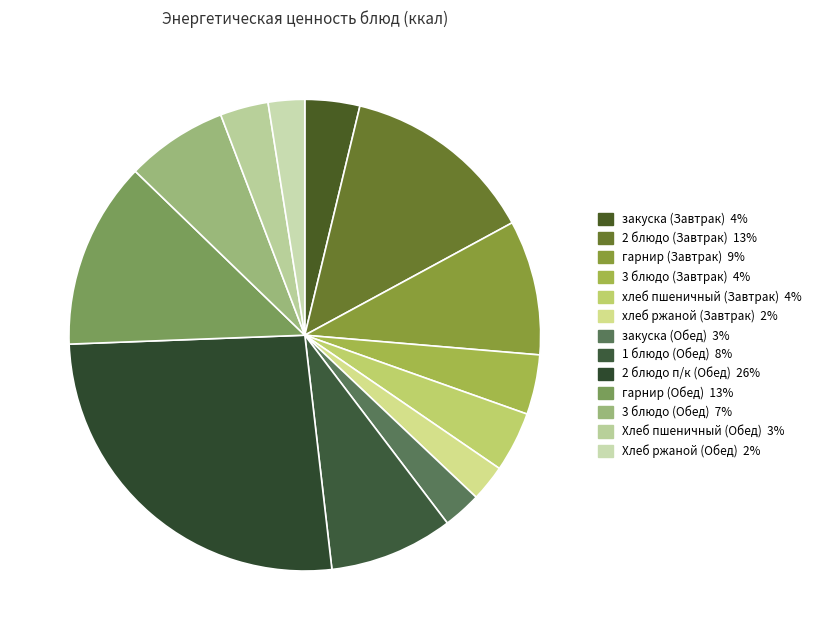

Which slice is the smallest?

хлеб ржаной (Завтрак)